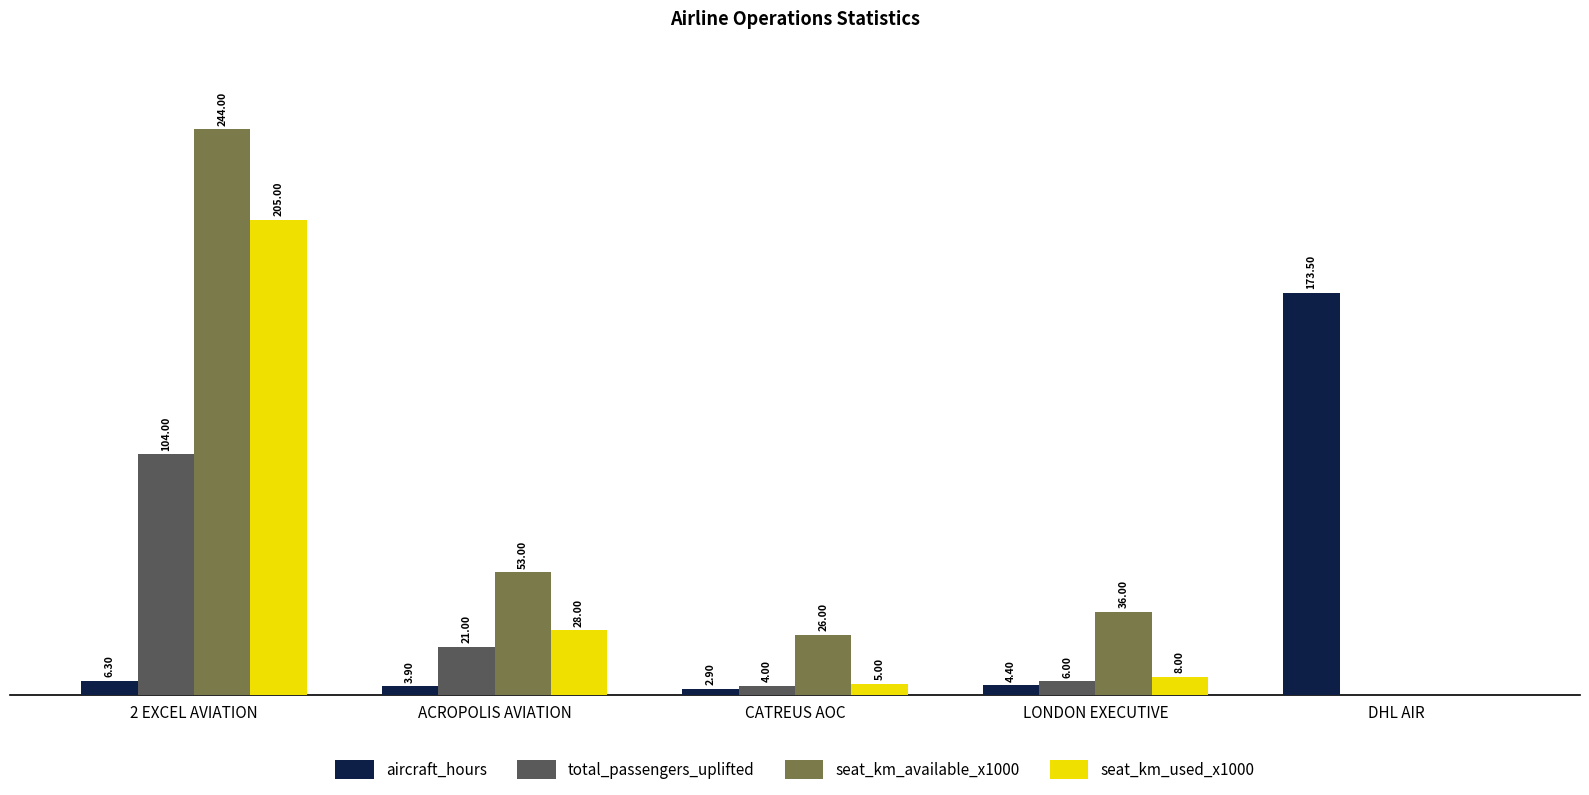

Between ACROPOLIS AVIATION and CATREUS AOC, which series saw the biggest shift?

seat_km_available_x1000